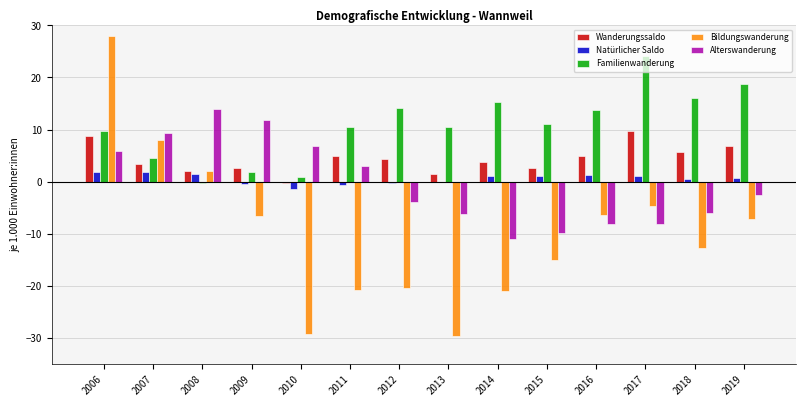

What is the greatest value displayed?

27.9